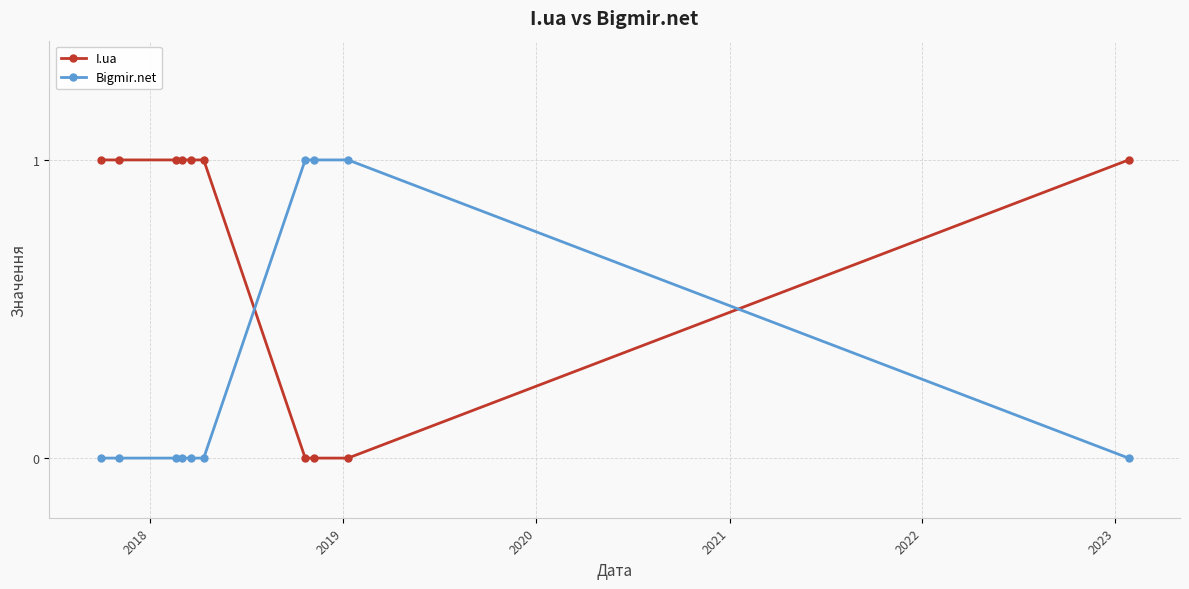

What is the value of the I.ua point at the 10th from the left?

1